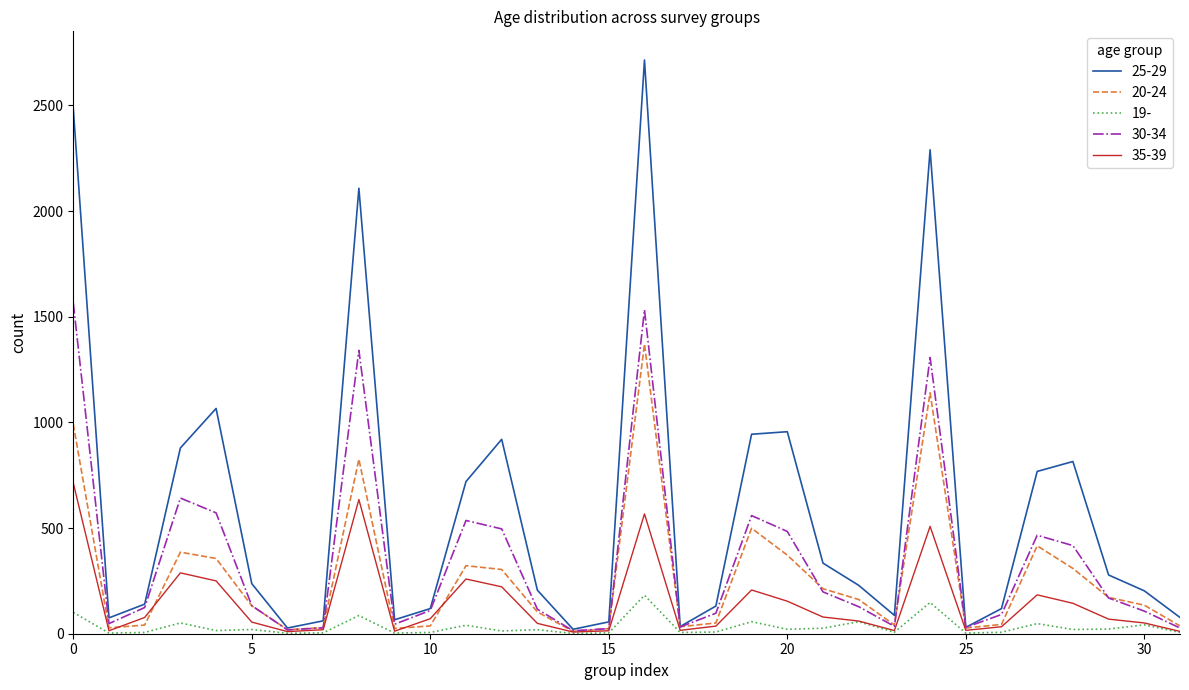

Which series has the largest total across all categories?

25-29